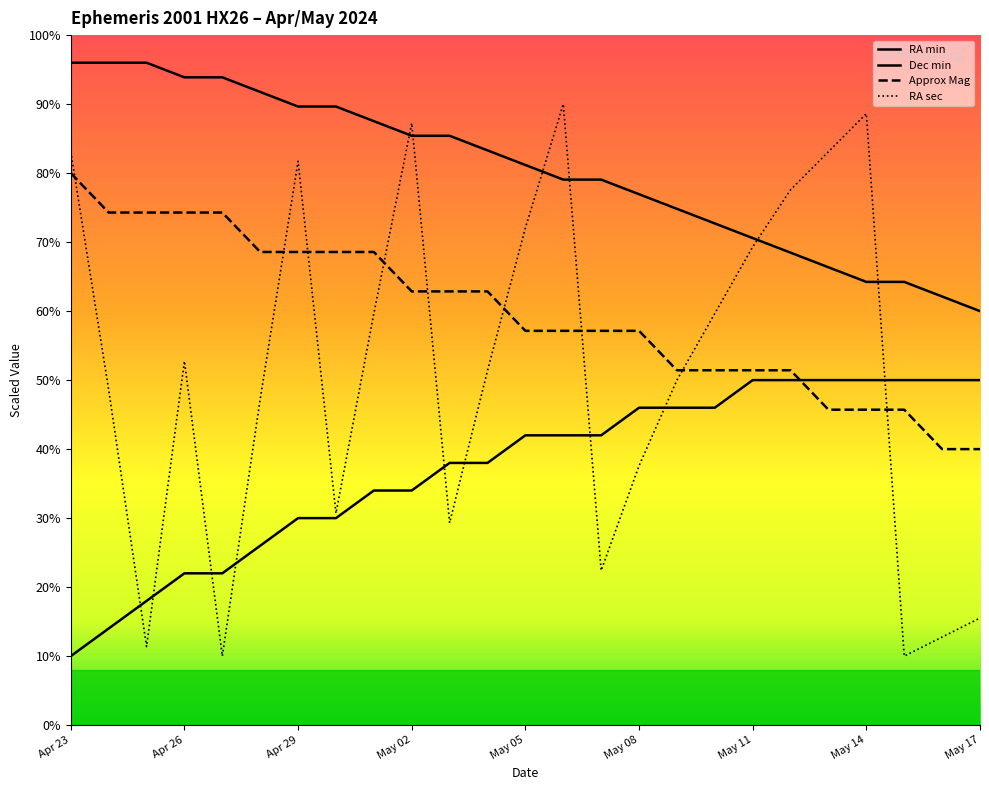

Is this an area chart (filled region under the line)?

No